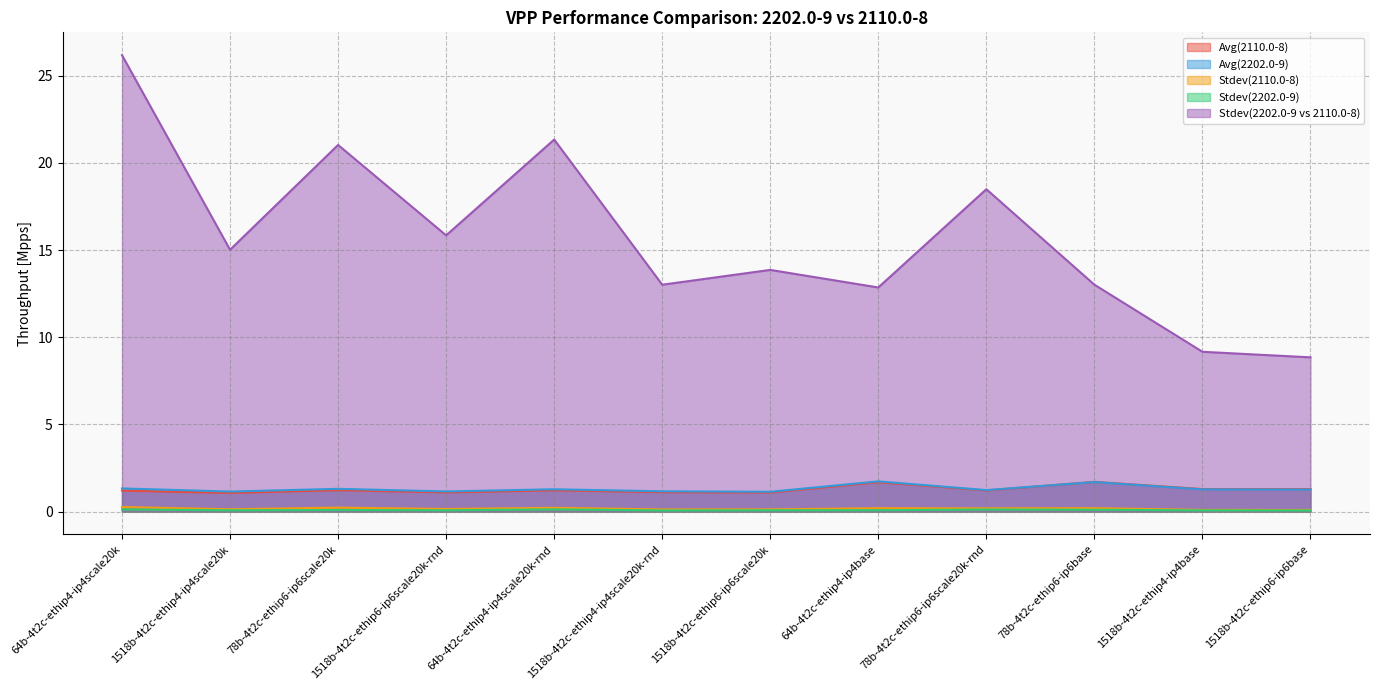

What is the maximum value for Stdev(2202.0-9)?

0.1